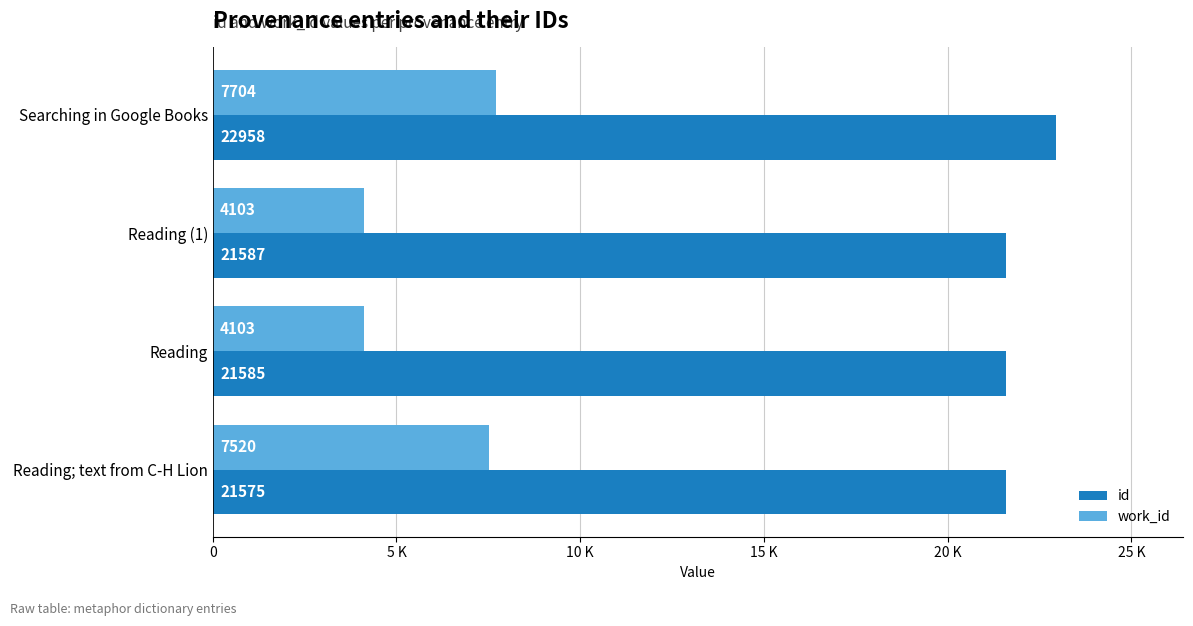

Reading left to right, what are all the values shown in this chart?

id: 22958	21587	21585	21575
work_id: 7704	4103	4103	7520